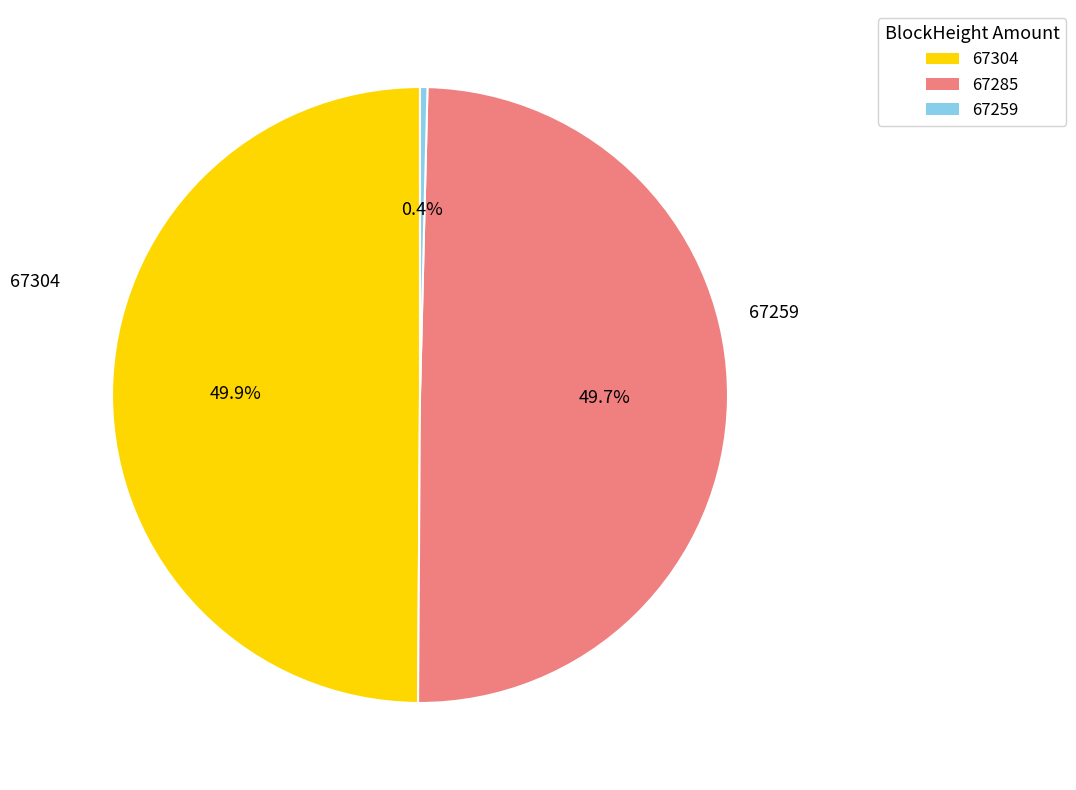

What percentage do 67304 and 67259 together represent?

50.3%